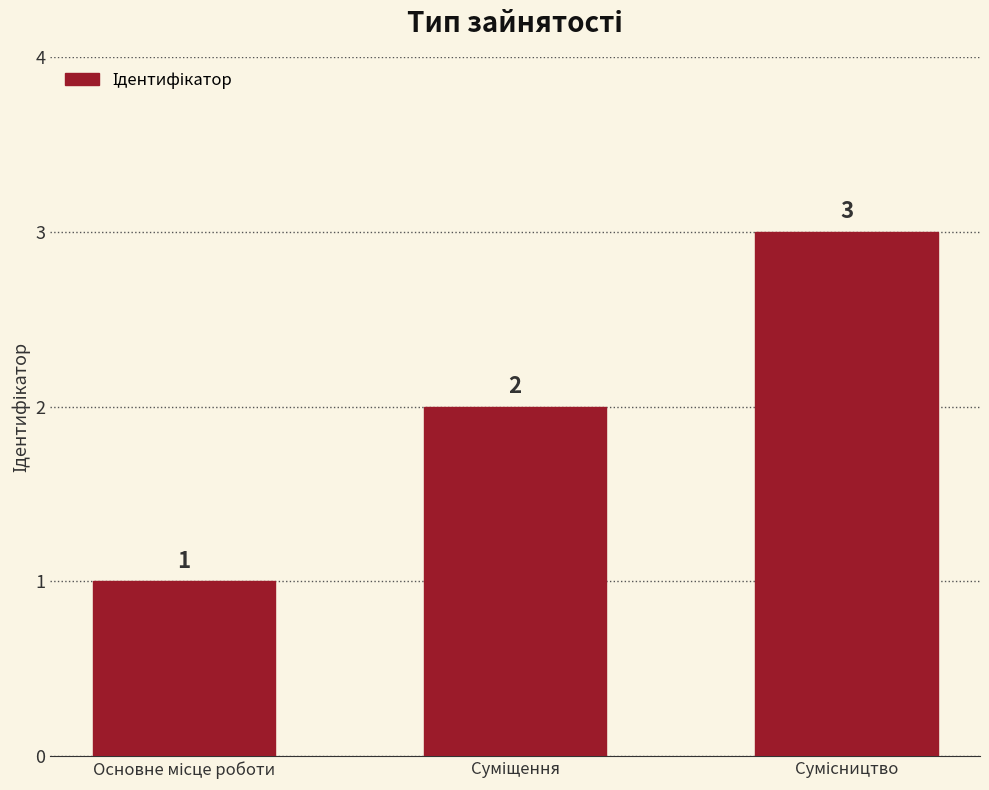

What is the value of the 3rd bar from the left?

3